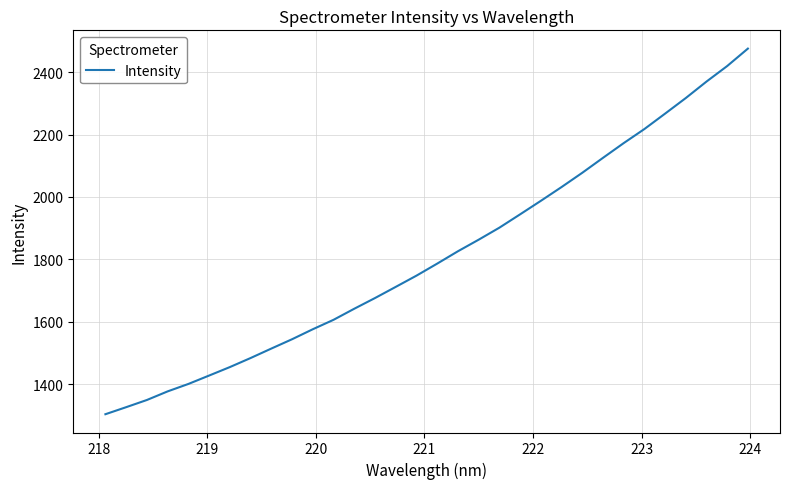

What is the smallest value displayed?

1303.3